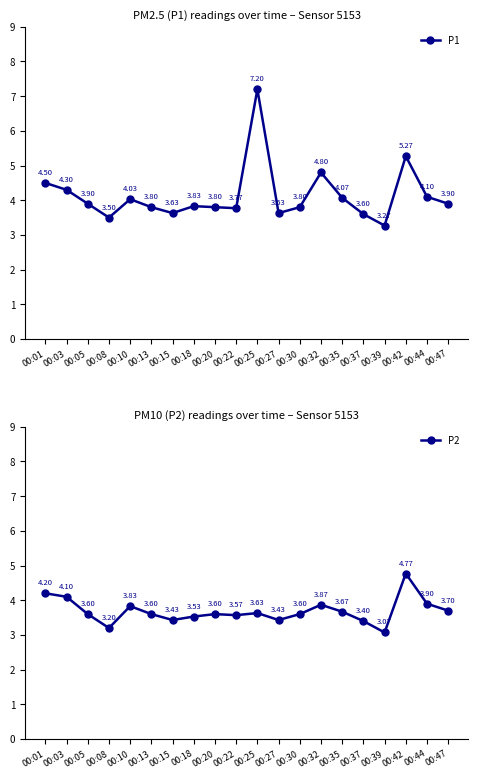

Reading left to right, extract all data points from this chart.

P1: 00:01=4.5	00:03=4.3	00:05=3.9	00:08=3.5	00:10=4.0	00:13=3.8	00:15=3.6	00:18=3.8	00:20=3.8	00:22=3.8	00:25=7.2	00:27=3.6	00:30=3.8	00:32=4.8	00:35=4.1	00:37=3.6	00:39=3.3	00:42=5.3	00:44=4.1	00:47=3.9
P2: 00:01=4.2	00:03=4.1	00:05=3.6	00:08=3.2	00:10=3.8	00:13=3.6	00:15=3.4	00:18=3.5	00:20=3.6	00:22=3.6	00:25=3.6	00:27=3.4	00:30=3.6	00:32=3.9	00:35=3.7	00:37=3.4	00:39=3.1	00:42=4.8	00:44=3.9	00:47=3.7